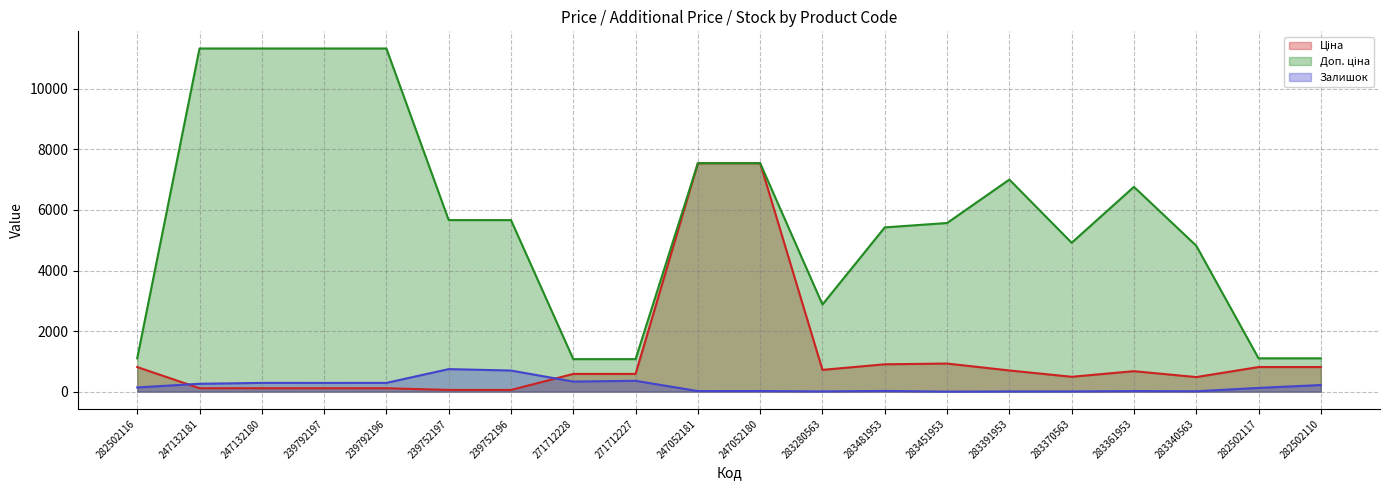

The value of Ціна at 283340563 is 482.1. True or false?

True